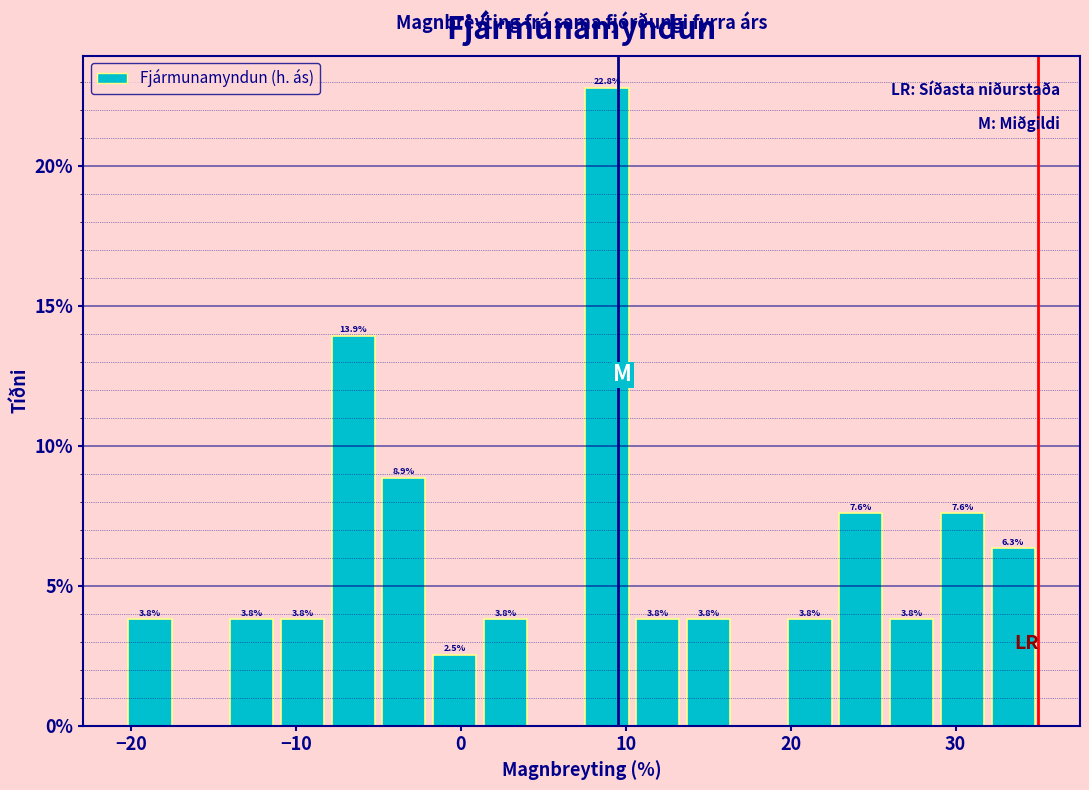

Around what value on the x-axis is the tallest bar? Give the approximate position of its centre, as read against the axis.

9